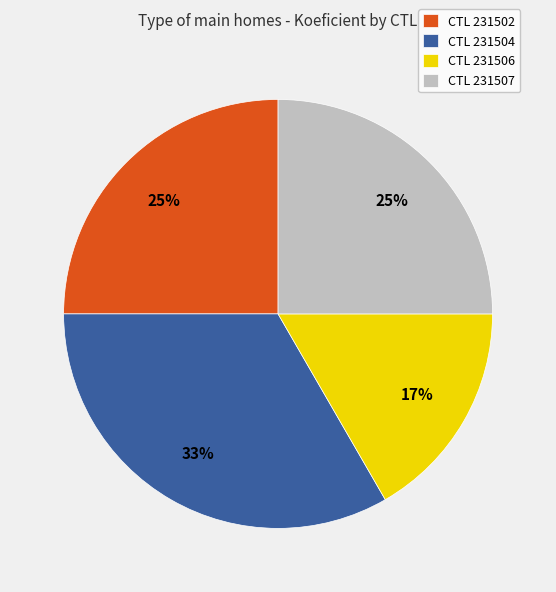

True or false: CTL 231507 accounts for 34% of the total.

False